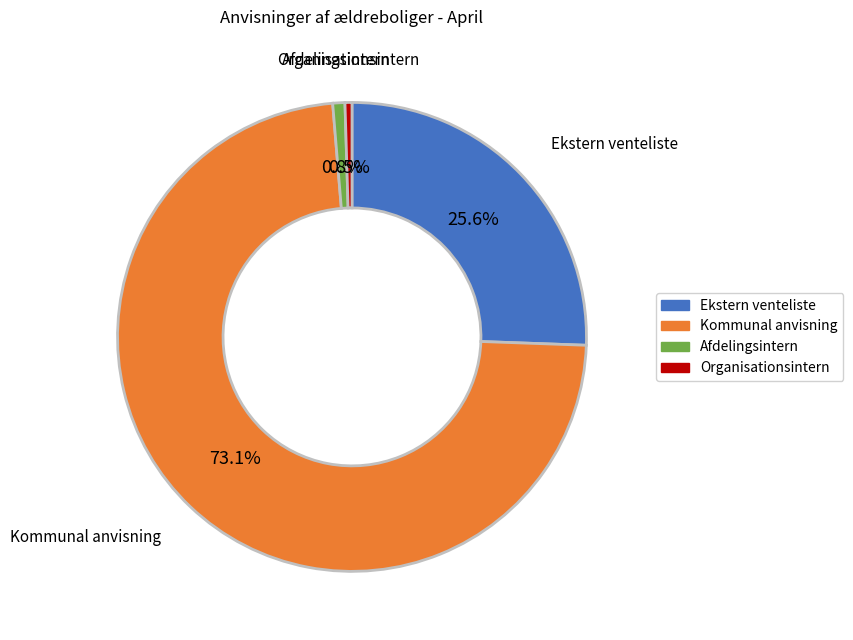

Does any single category account for the majority?

Yes